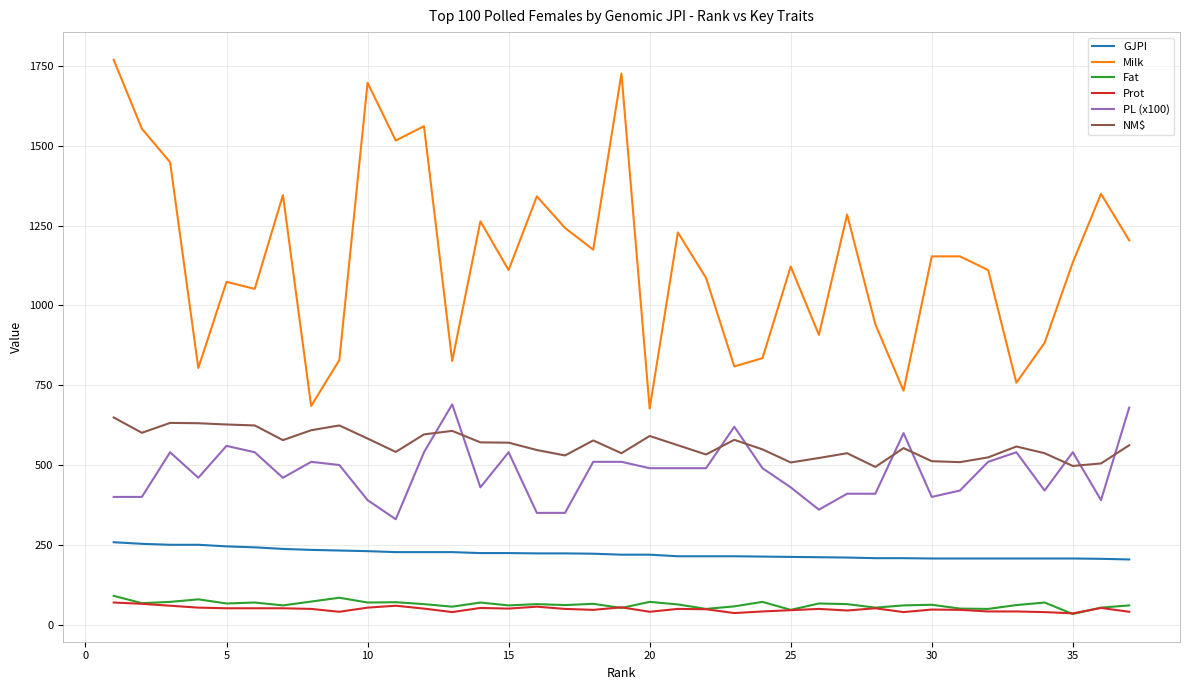

Which series has the largest range (max minus min)?

Milk